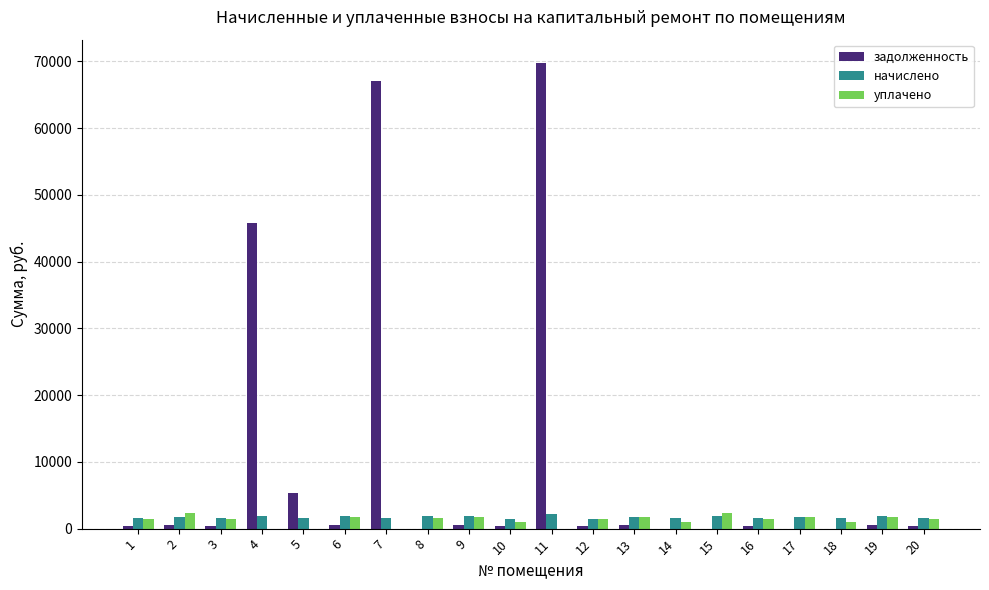

How many groups of bars are there?

20